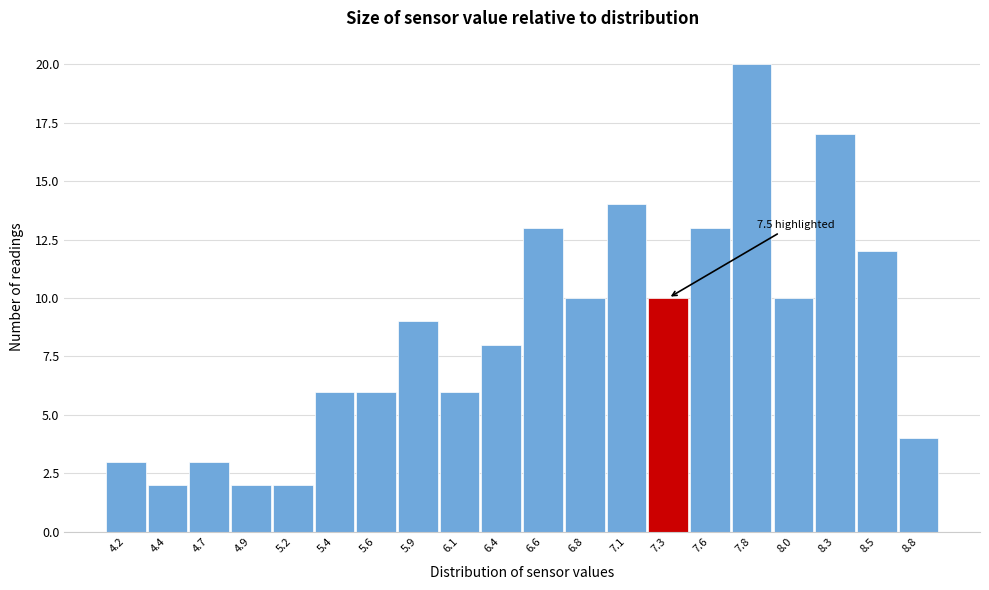

Reading right to left, list all the values displayed in this chart.

4	12	17	10	20	13	10	14	10	13	8	6	9	6	6	2	2	3	2	3